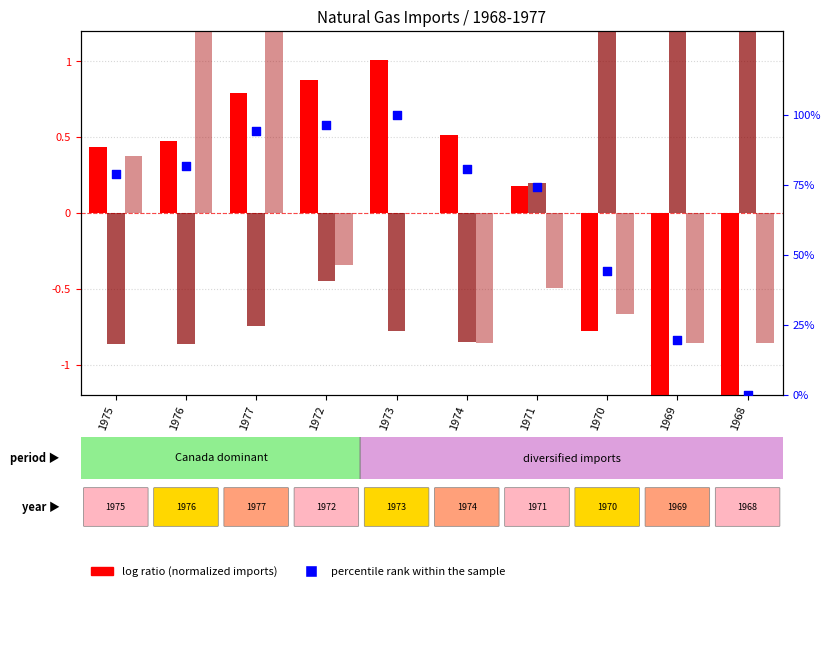

Which series has the largest total across all categories?

percentile rank within the sample